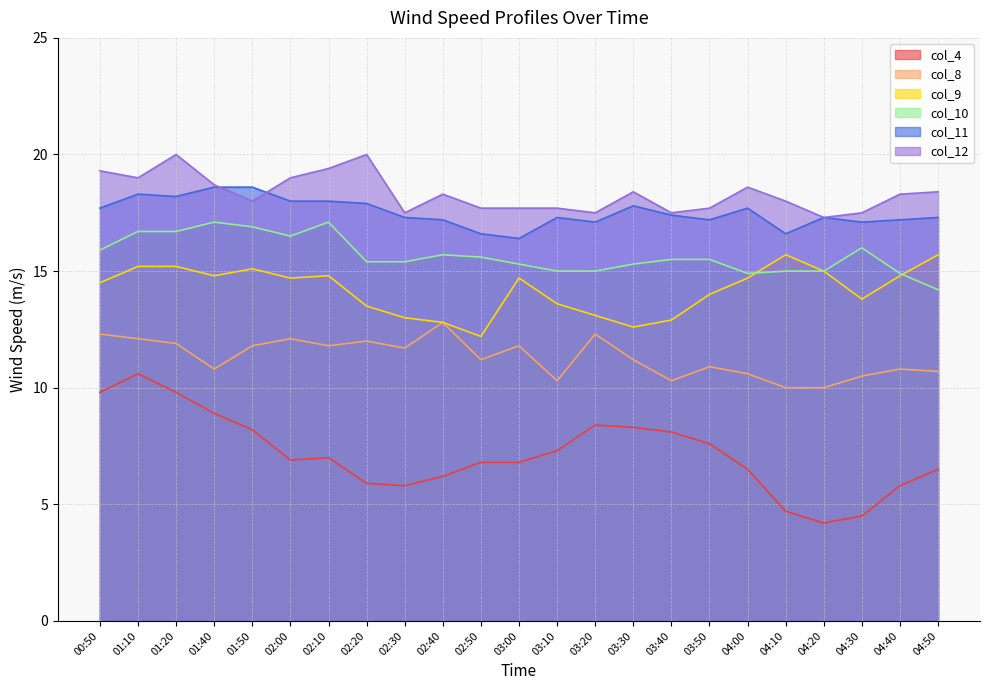

Is the value of col_12 at 00:50 greater than the value of col_11 at 01:20?

Yes